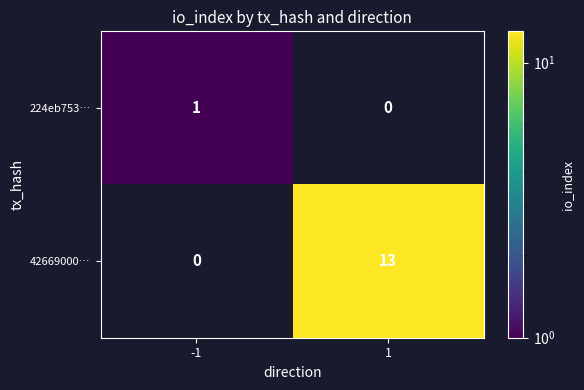

The value of 224eb753… at -1 is 1. True or false?

True